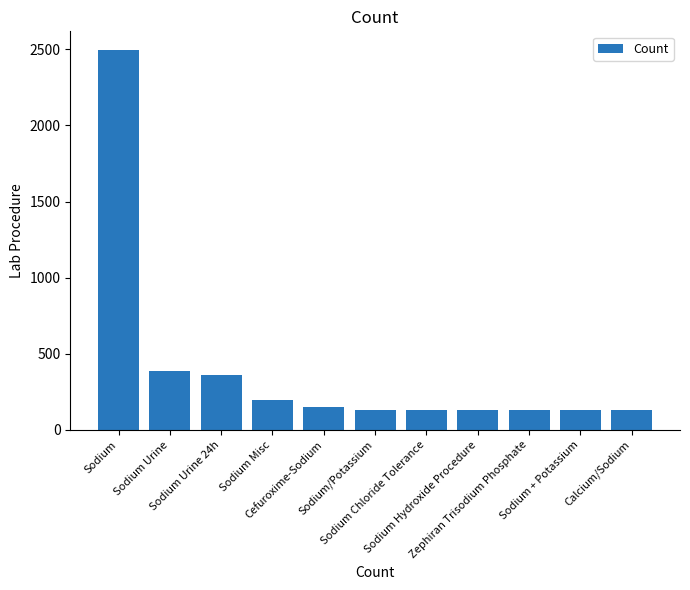

Are the bars horizontal?

No